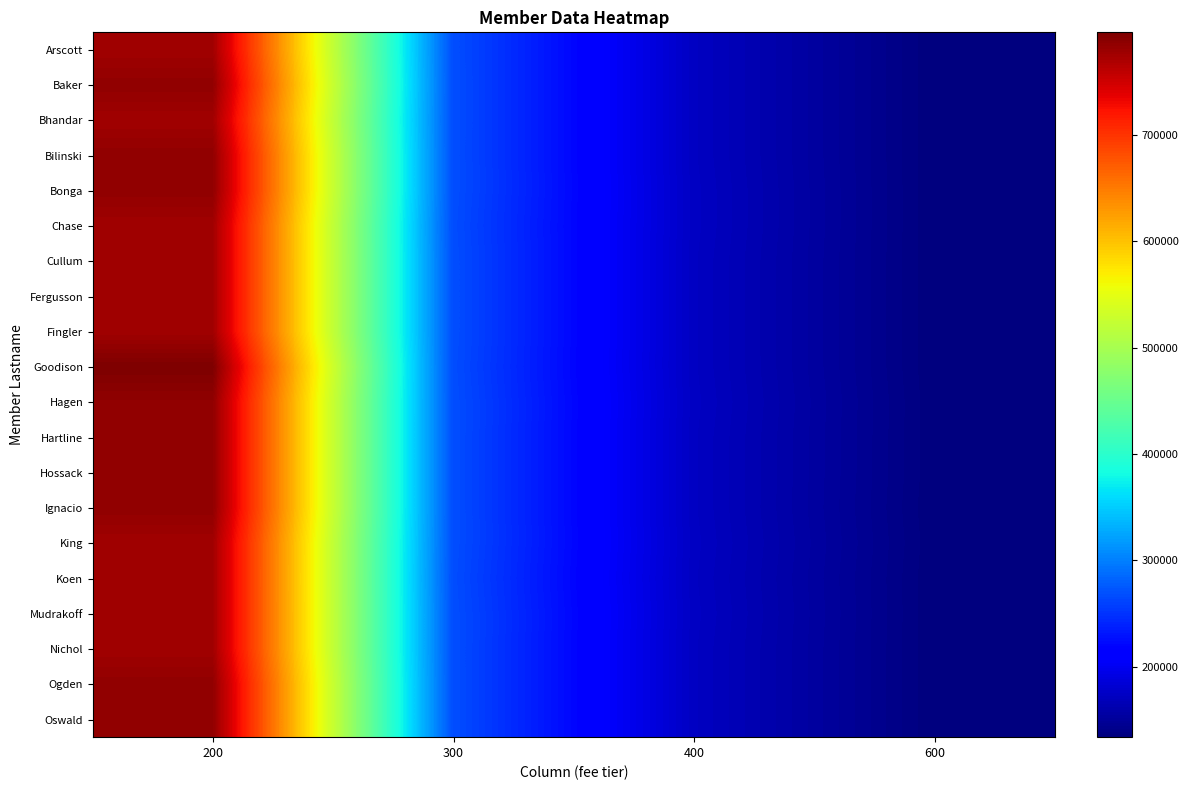

How many distinct data groups are displayed?

20